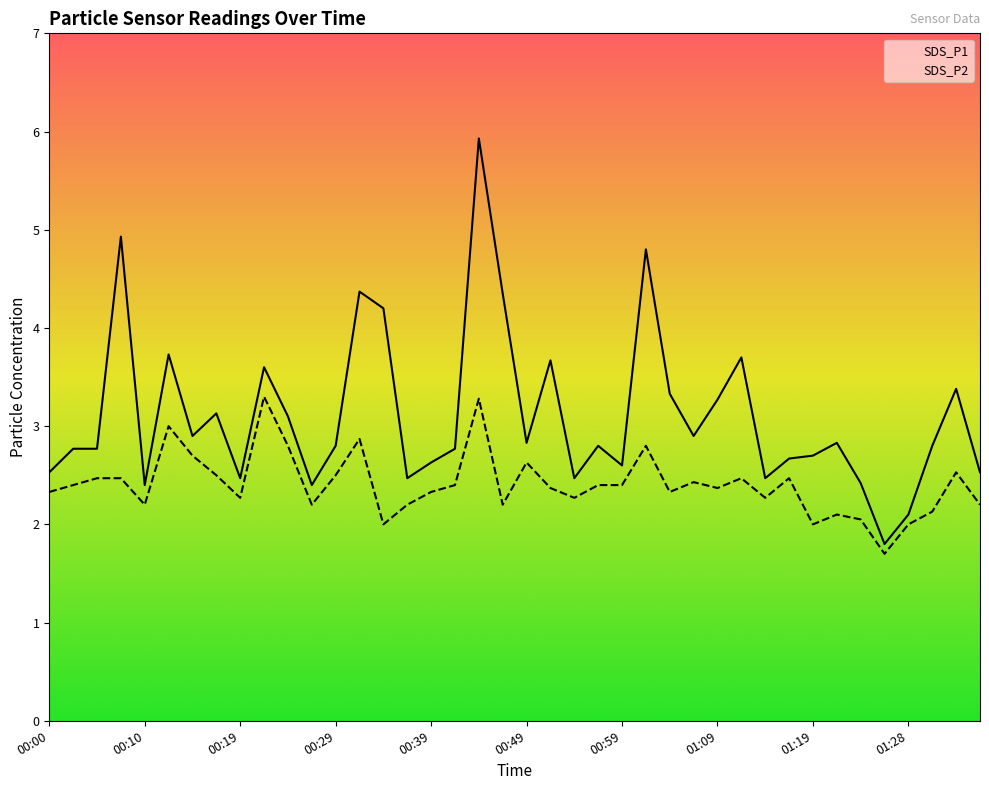

The SDS_P2 series shows 2.4 at 01:06. True or false?

True